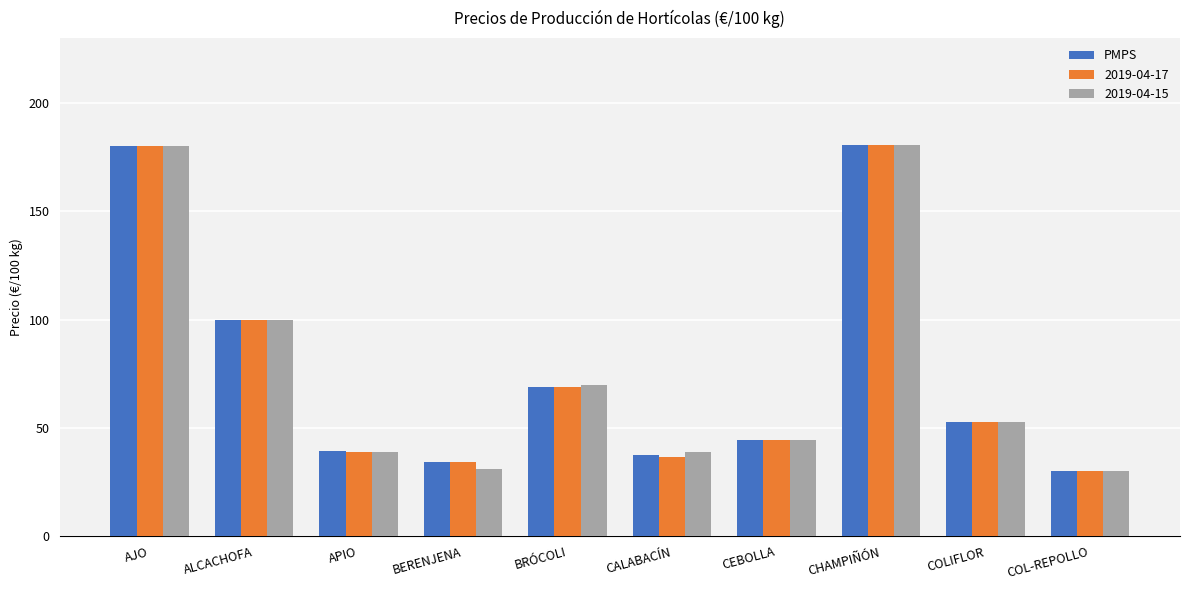

Count the number of categories in the chart.

10